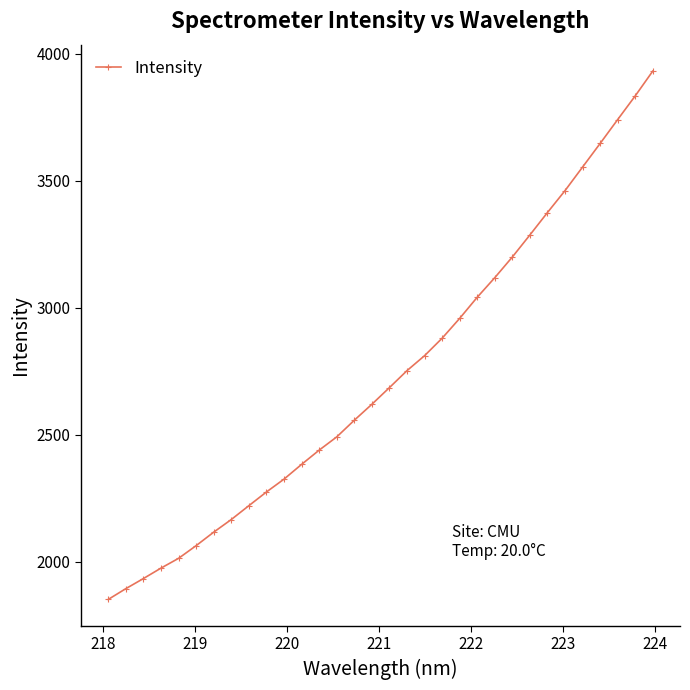

What is the sum of all values?

87600.1